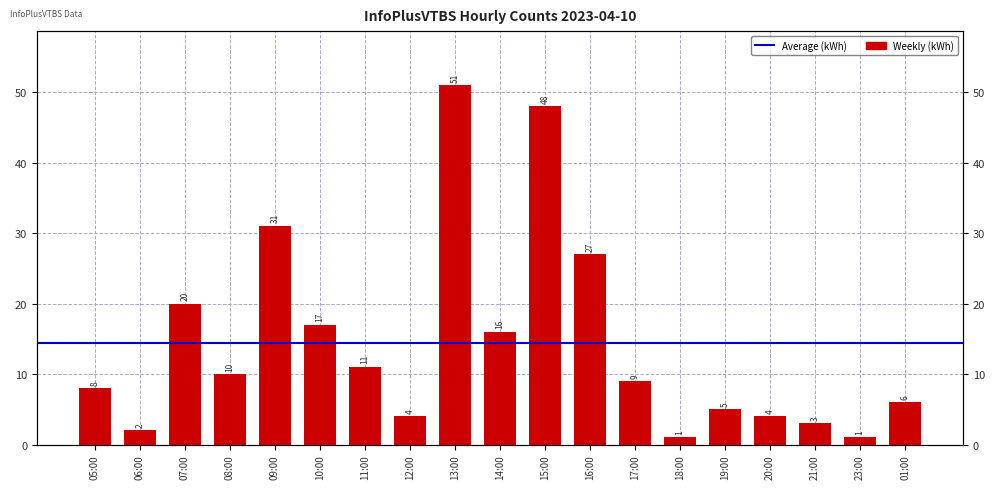

Between 14:00 and 09:00, which is larger?

09:00